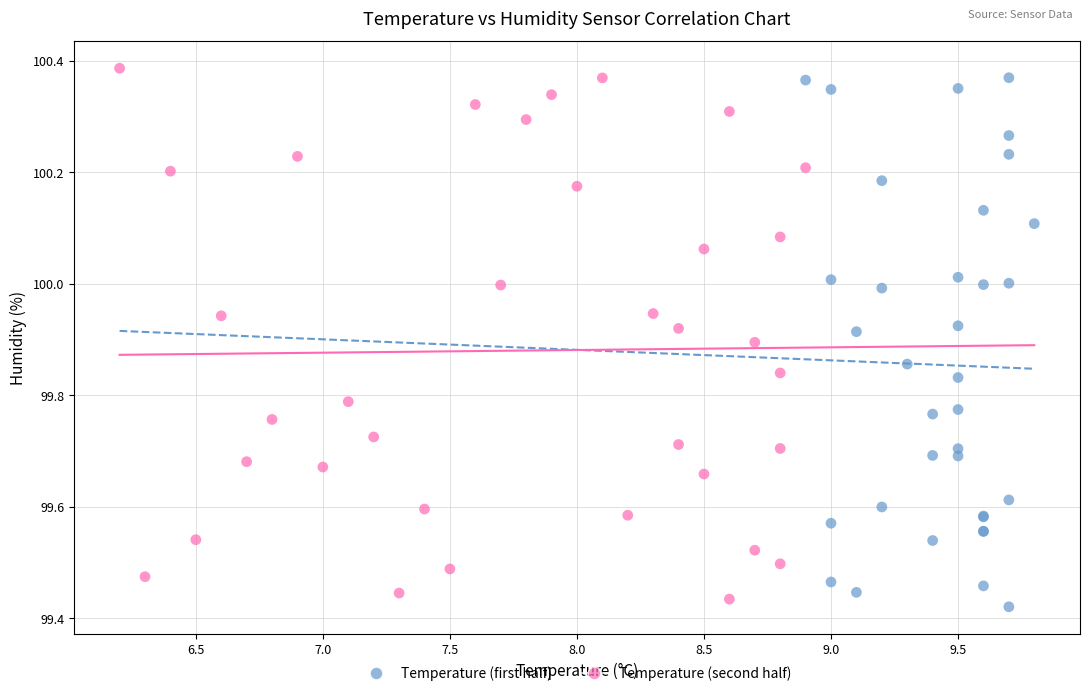

Which series contains the highest Y value?

Temperature (second half)